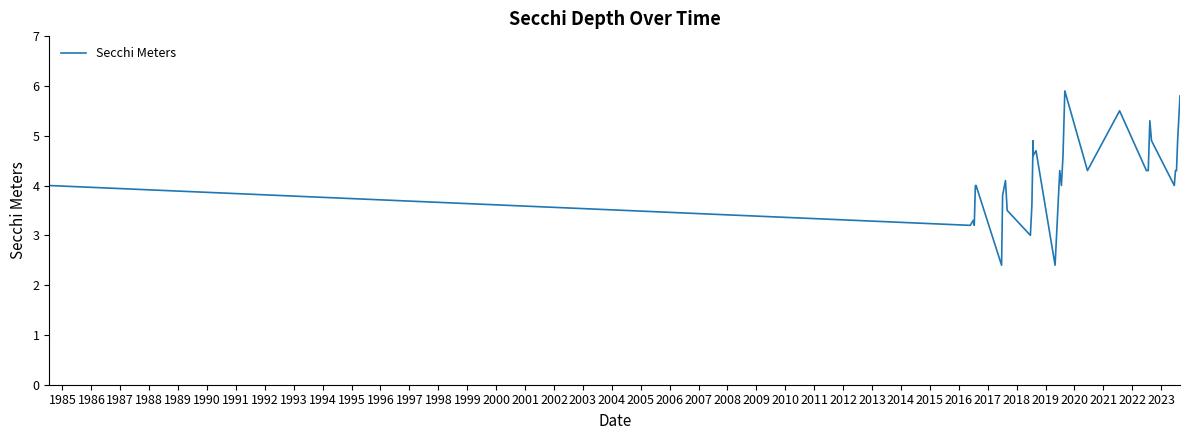

What is the maximum value shown in the chart?

5.9